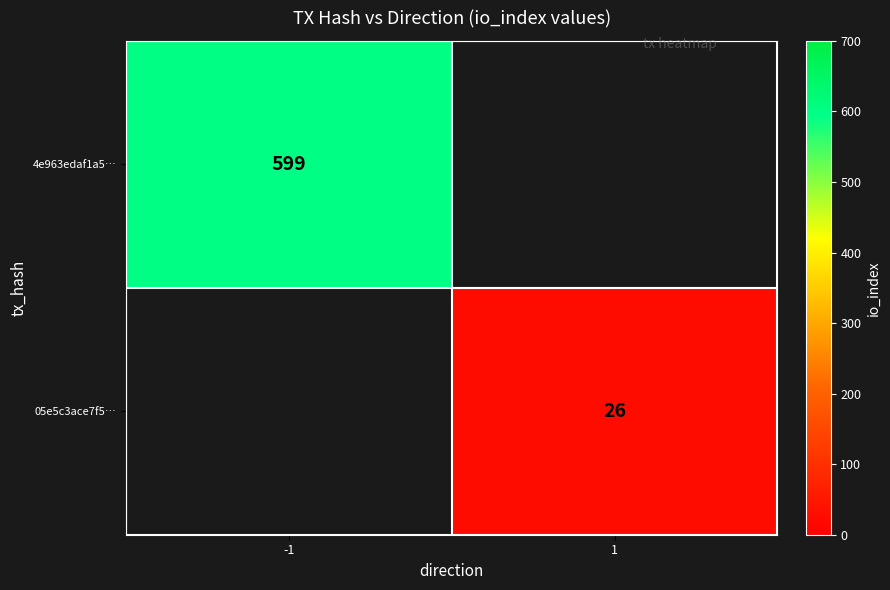

True or false: 4e963edaf1a5… has a value of 165 at -1.

False